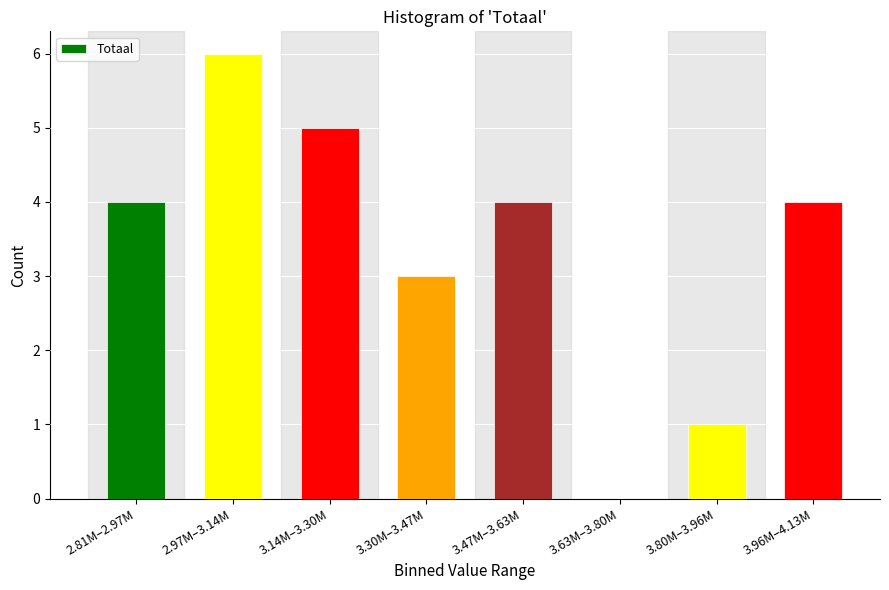

Reading left to right, list all the values displayed in this chart.

2.81M–2.97M=4	2.97M–3.14M=6	3.14M–3.30M=5	3.30M–3.47M=3	3.47M–3.63M=4	3.63M–3.80M=0	3.80M–3.96M=1	3.96M–4.13M=4